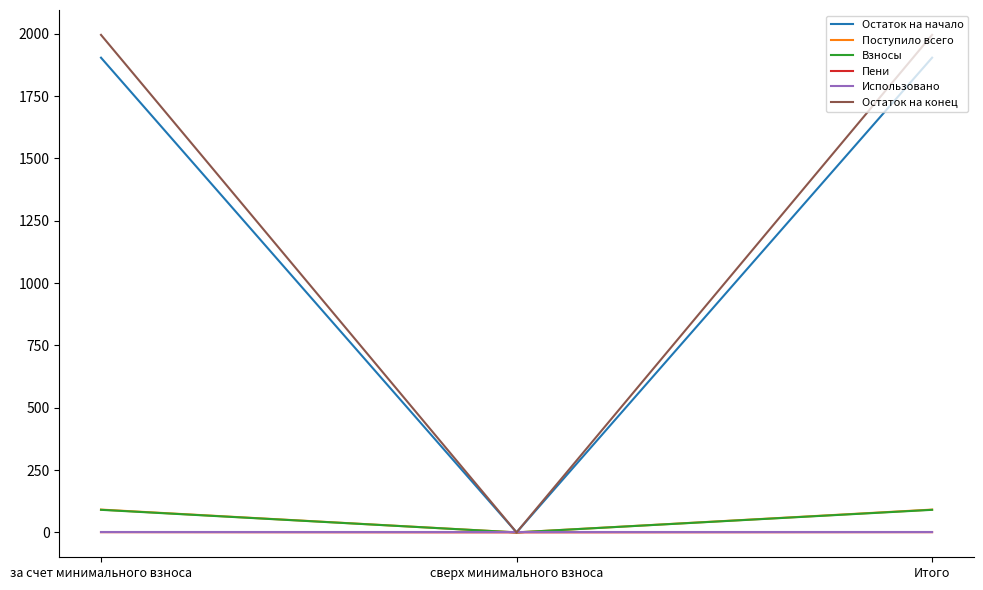

Which series has the largest total across all categories?

Остаток на конец